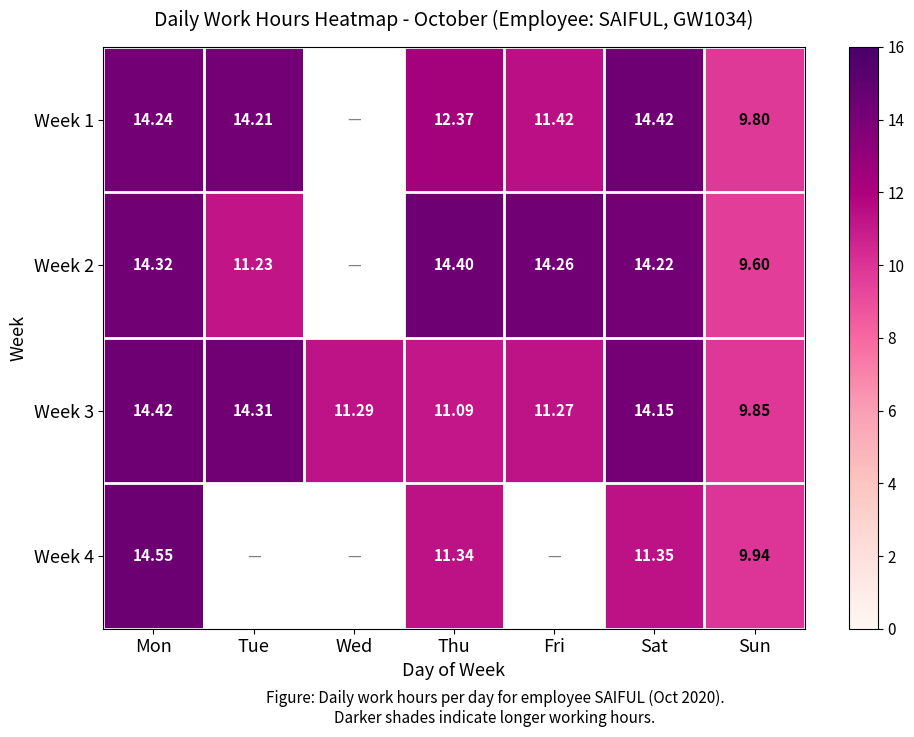

How many data points does each series have?

7